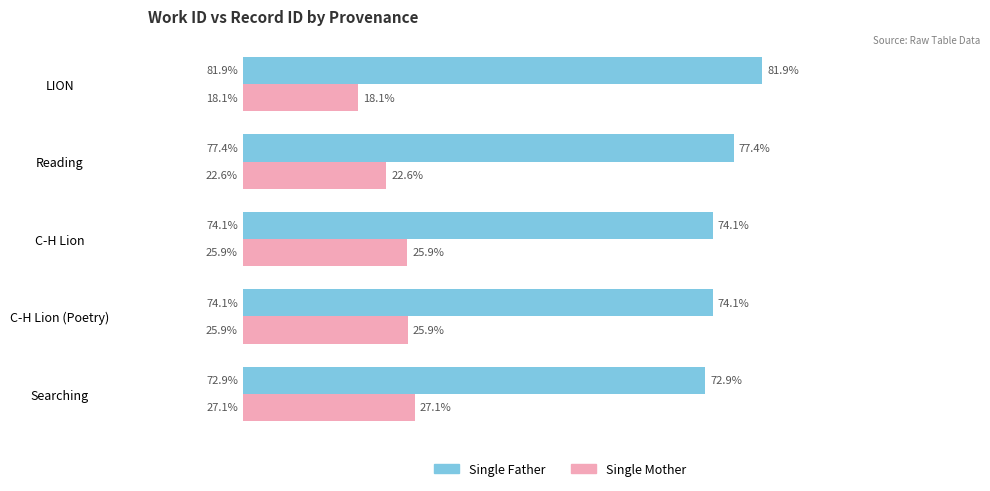

What are all the series names shown in the legend?

Single Father, Single Mother